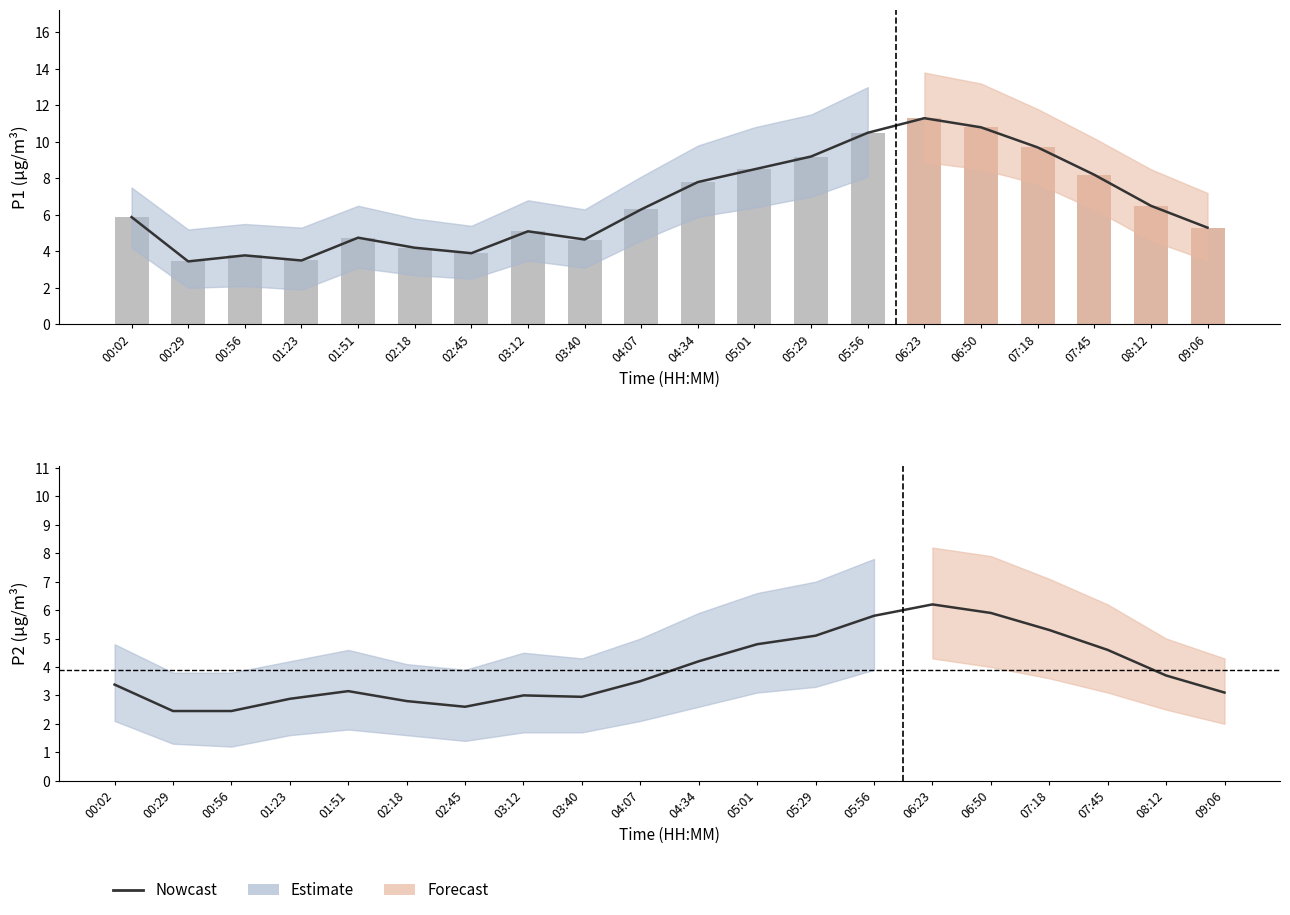

Is it true that the value at 09:06 is 3.1?

True